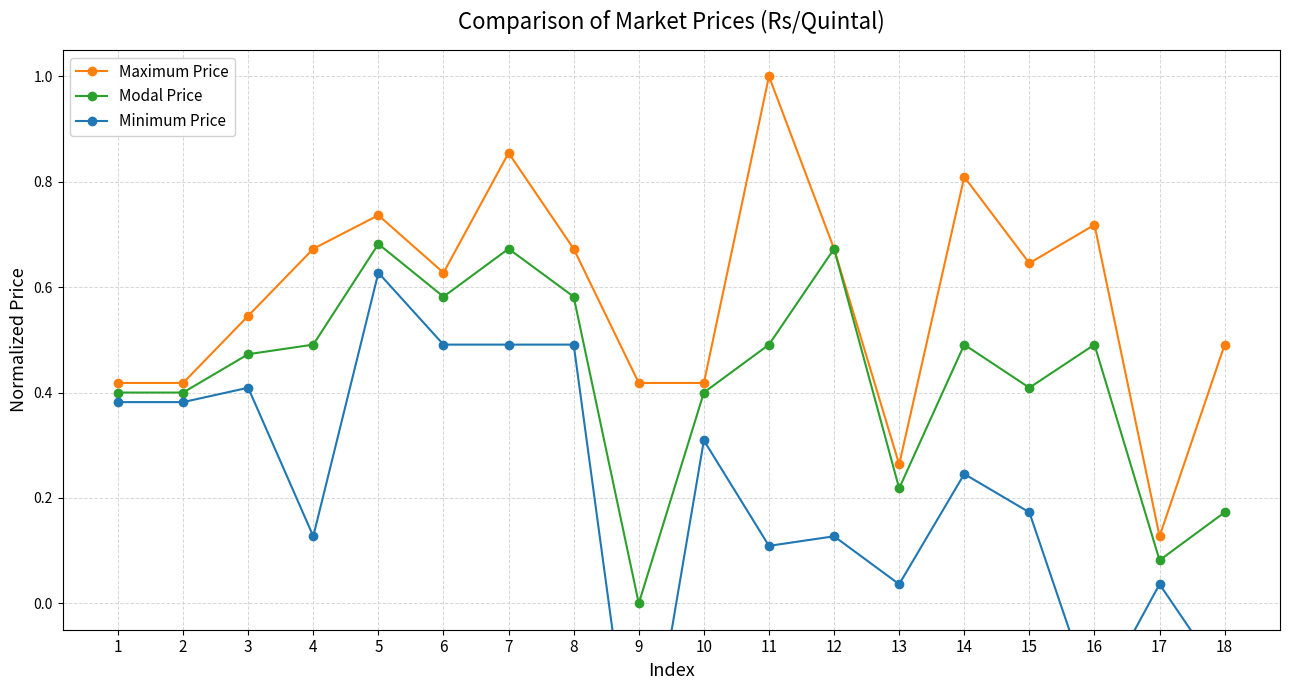

Where is the first local minimum for Minimum Price?

4